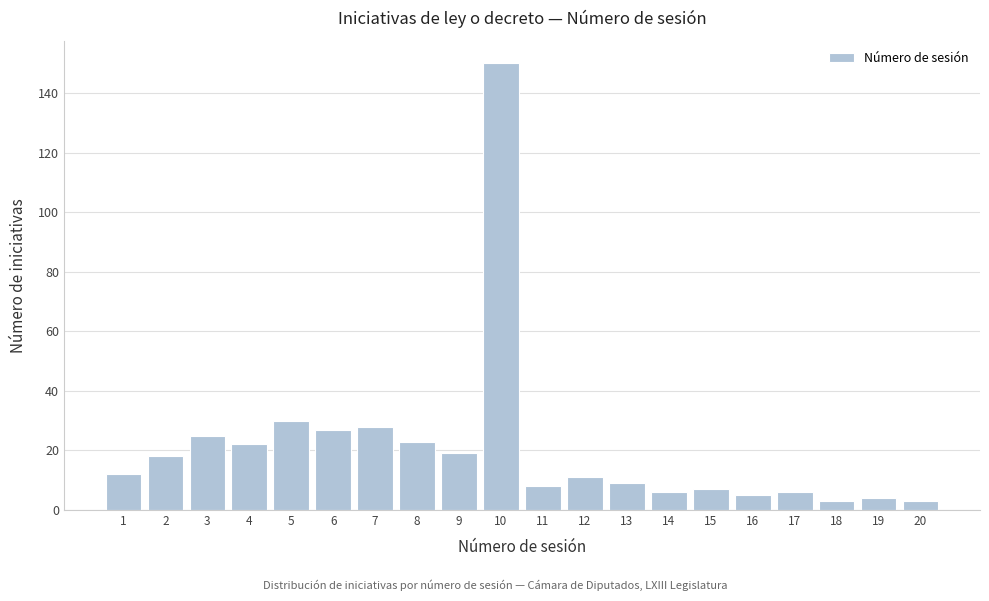

Reading right to left, extract all data points from this chart.

20=3	19=4	18=3	17=6	16=5	15=7	14=6	13=9	12=11	11=8	10=150	9=19	8=23	7=28	6=27	5=30	4=22	3=25	2=18	1=12